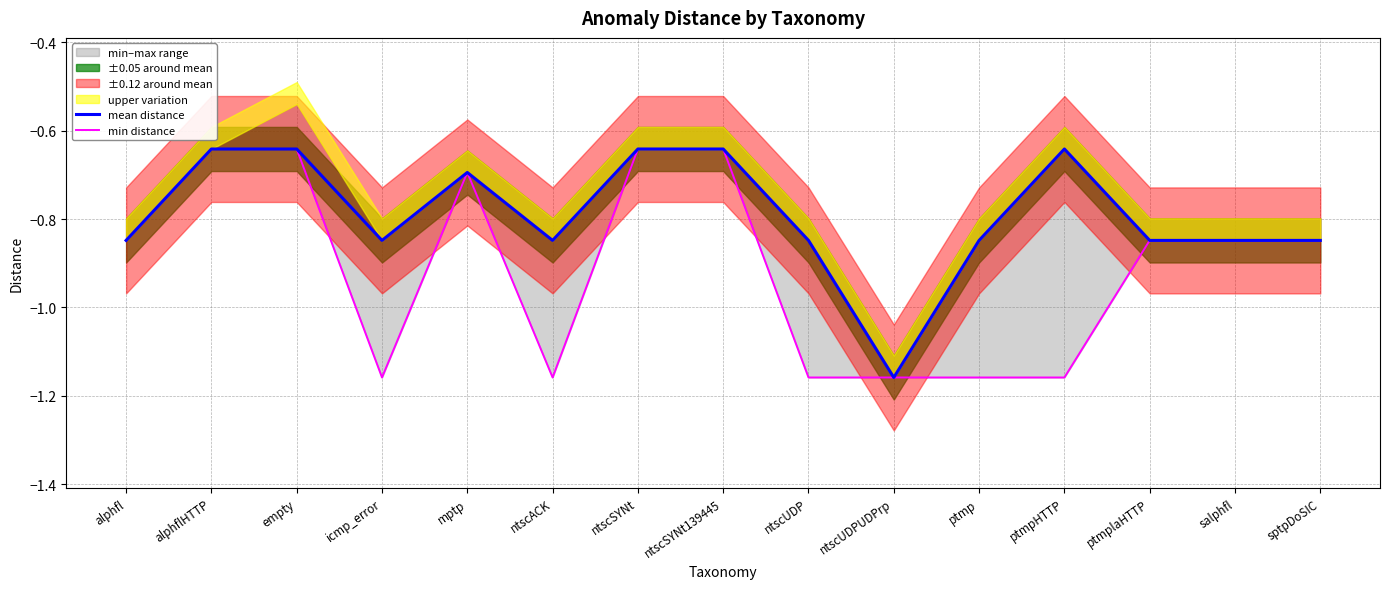

Which series has the widest spread of values?

mean distance